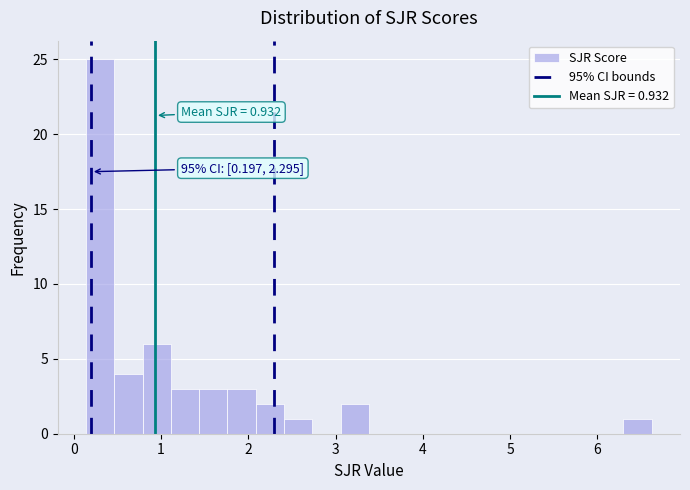

Around what value on the x-axis is the tallest bar? Give the approximate position of its centre, as read against the axis.

0.3